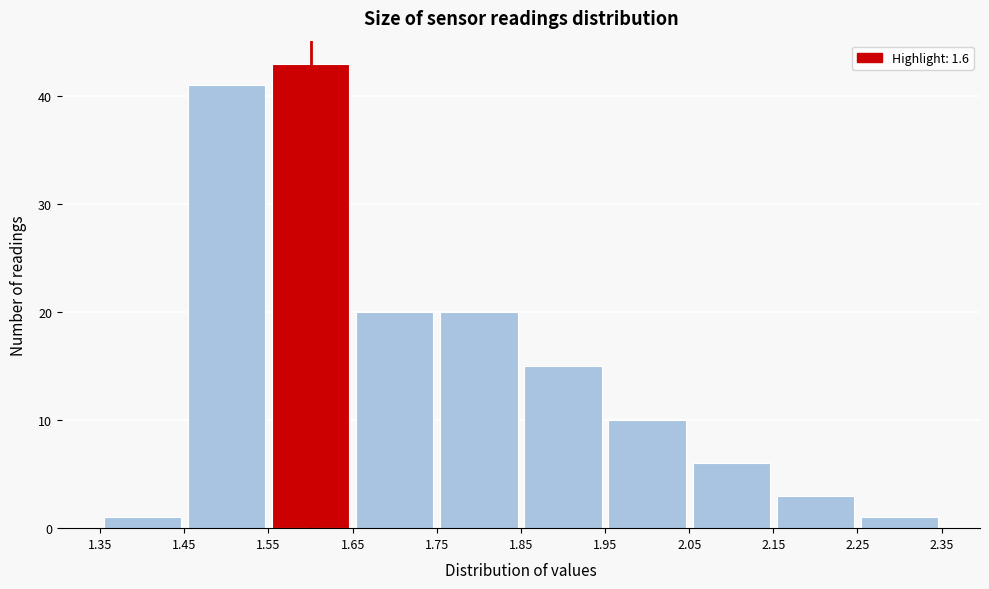

Reading left to right, list every bar in this chart as the range it spans on the x-axis followed by its height. The values are not printed on the chart, so give them approximately, as read against the axis.

1.35 to 1.45: 1
1.45 to 1.55: 41
1.55 to 1.65: 43
1.65 to 1.75: 20
1.75 to 1.85: 20
1.85 to 1.95: 15
1.95 to 2.05: 10
2.05 to 2.15: 6
2.15 to 2.25: 3
2.25 to 2.35: 1